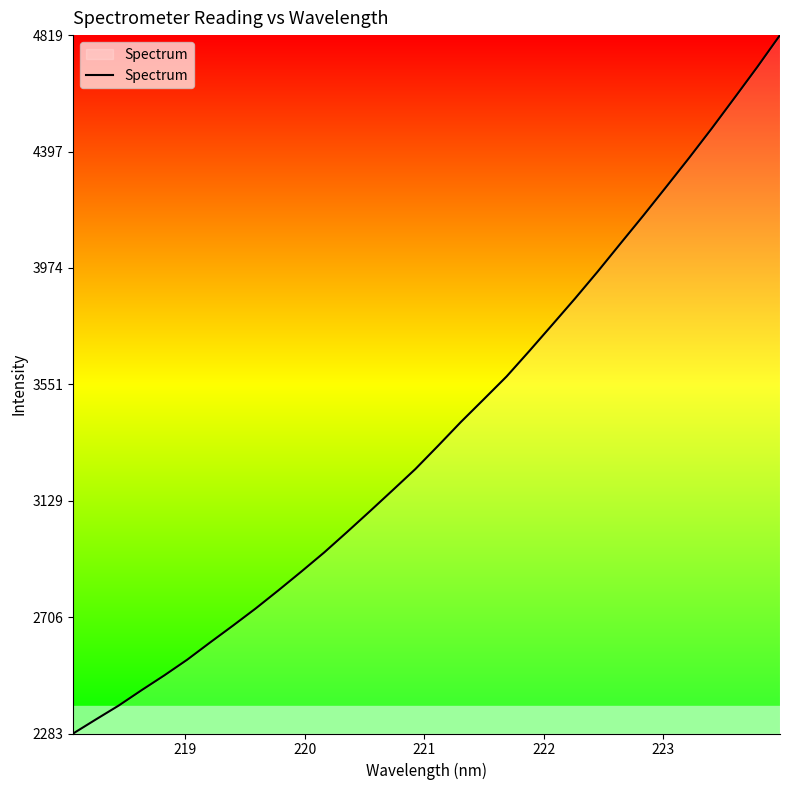

What is the maximum value shown in the chart?

4819.3